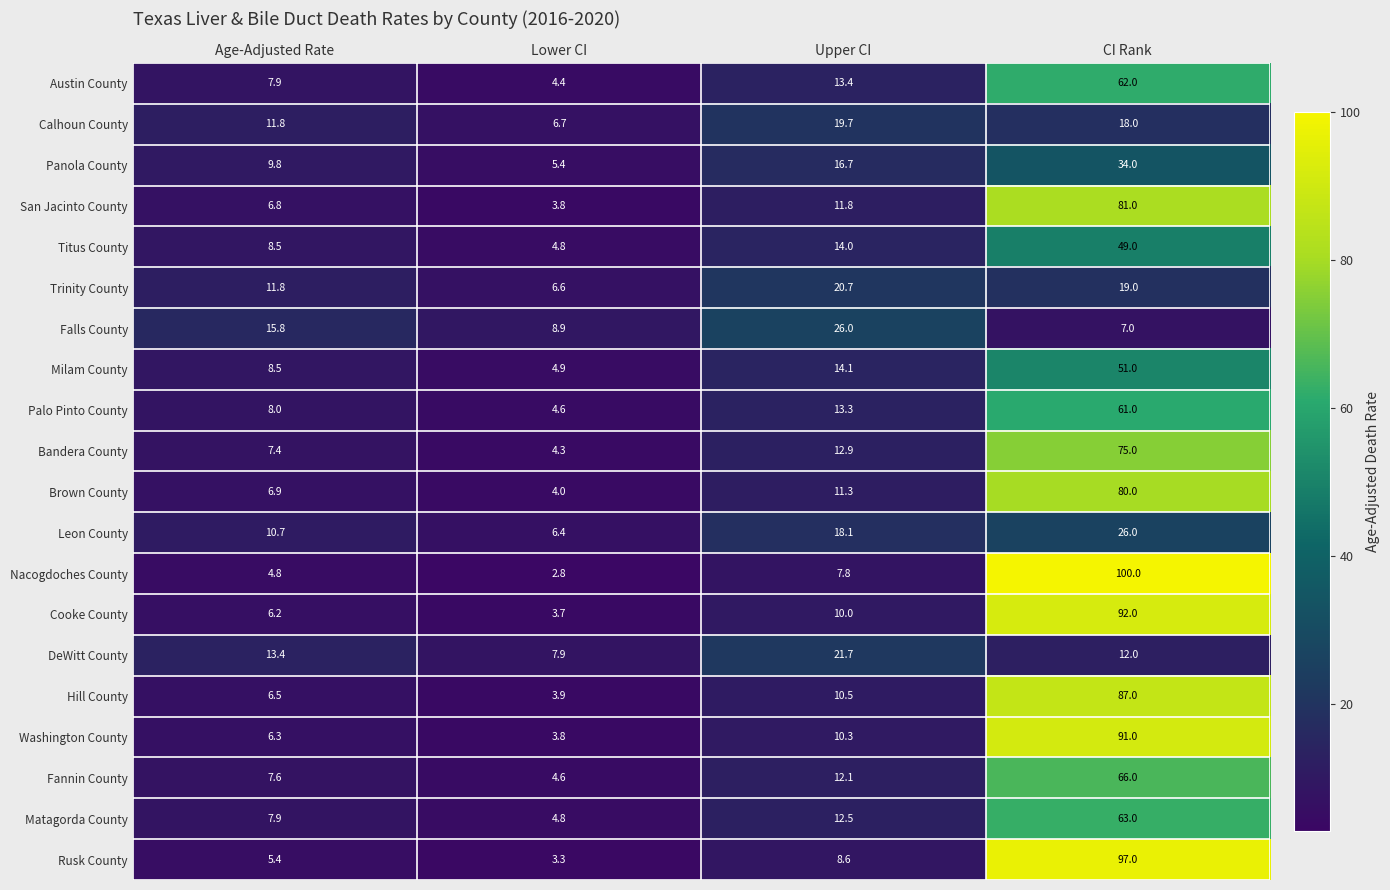

Between Lower CI and CI Rank, which series saw the biggest shift?

Nacogdoches County